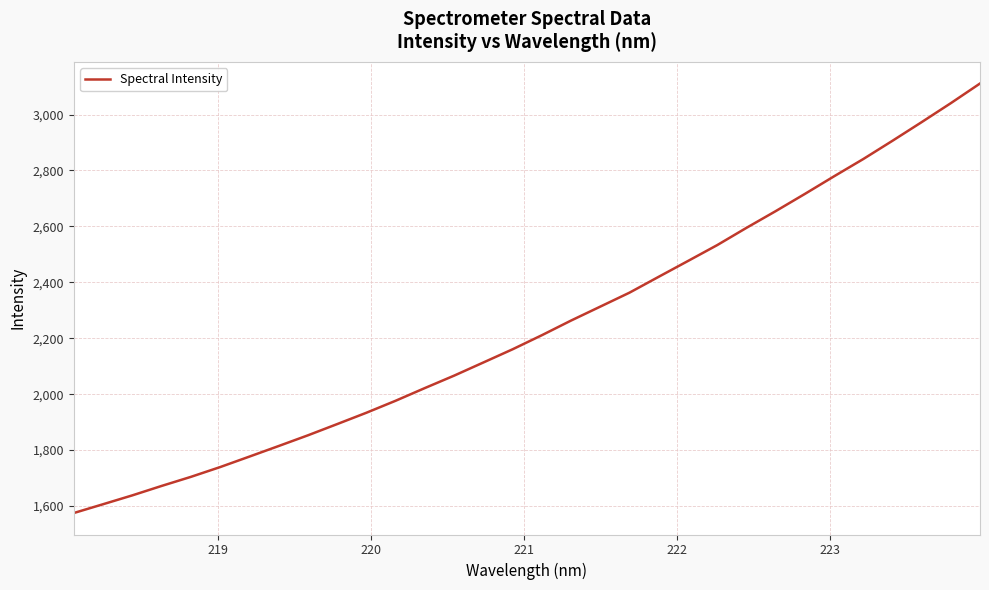

What is the smallest value displayed?

1574.8